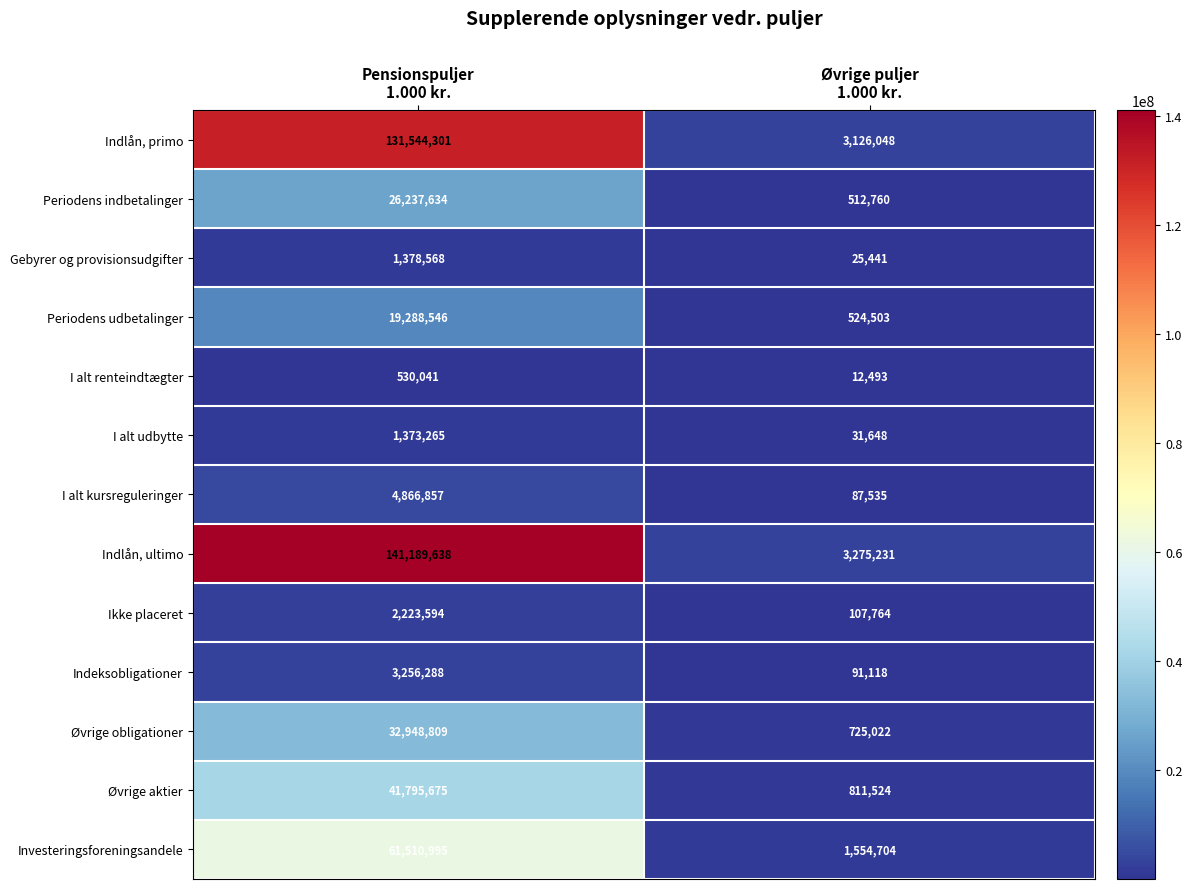

Count the number of categories in the chart.

2